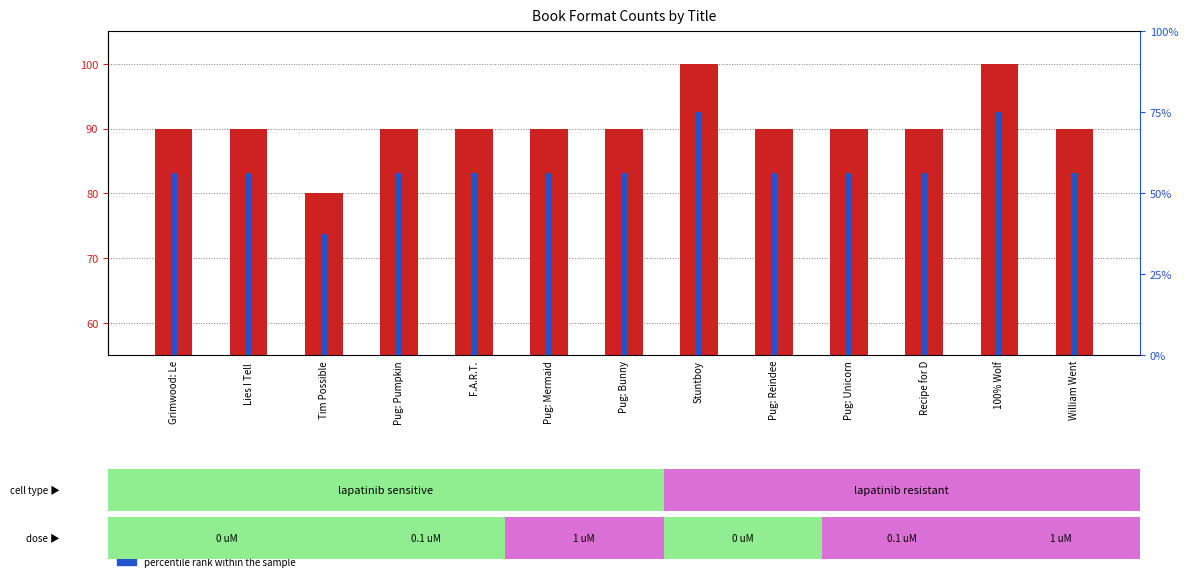

The percentile rank within the sample series shows 16.2 at William Went. True or false?

False